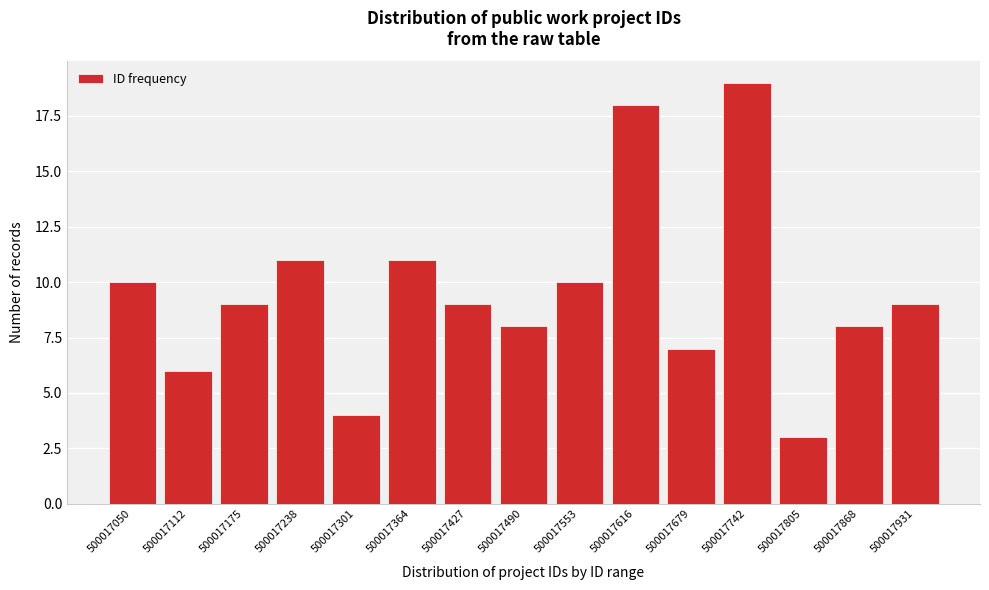

Reading right to left, list all the values displayed in this chart.

500017931=9	500017868=8	500017805=3	500017742=19	500017679=7	500017616=18	500017553=10	500017490=8	500017427=9	500017364=11	500017301=4	500017238=11	500017175=9	500017112=6	500017050=10